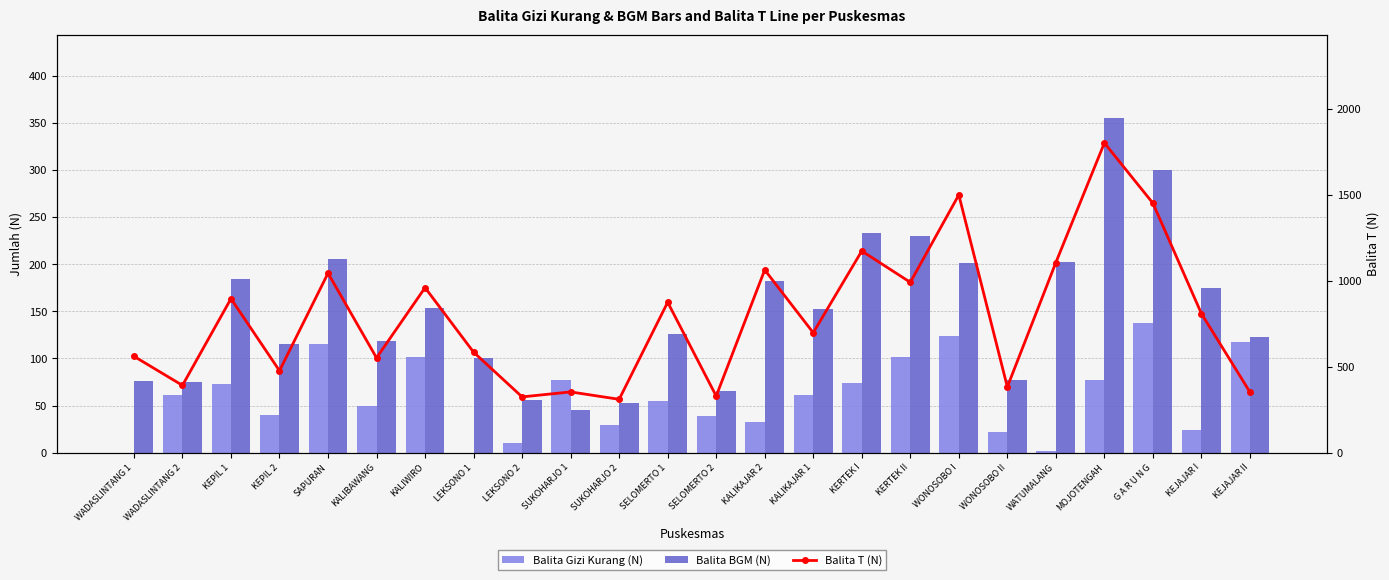

How many categories are shown in the chart?

24